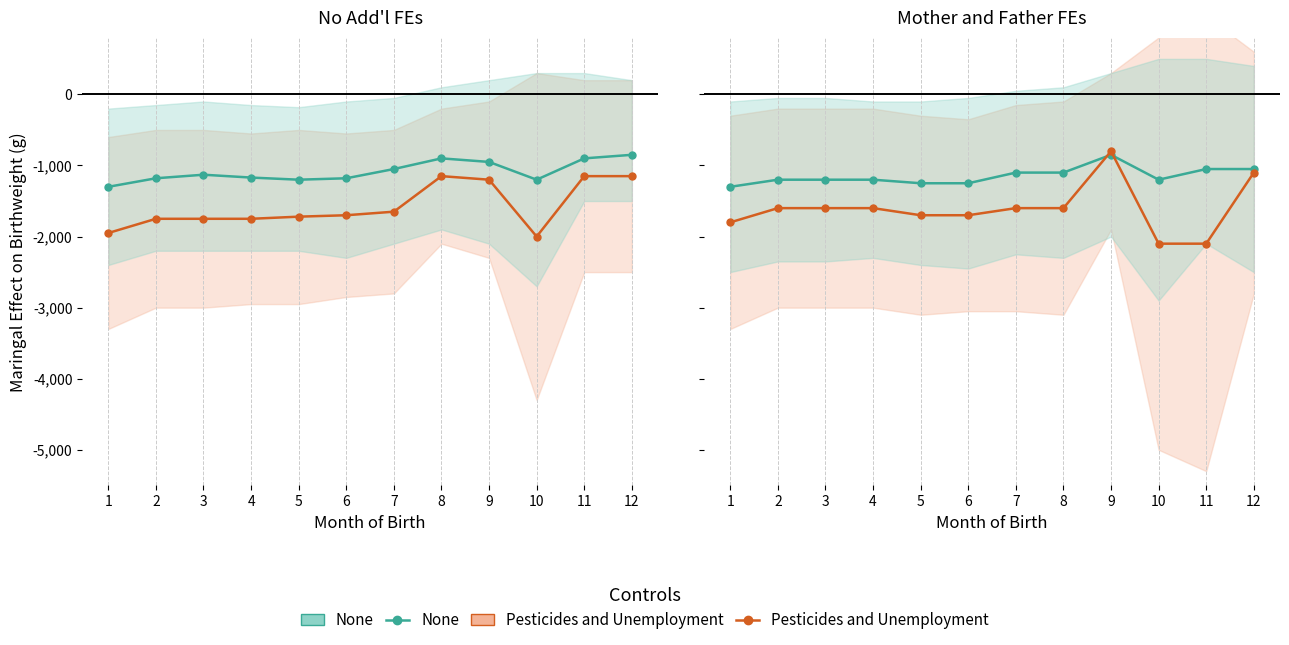

What are all the series names shown in the legend?

None, Pesticides and Unemployment